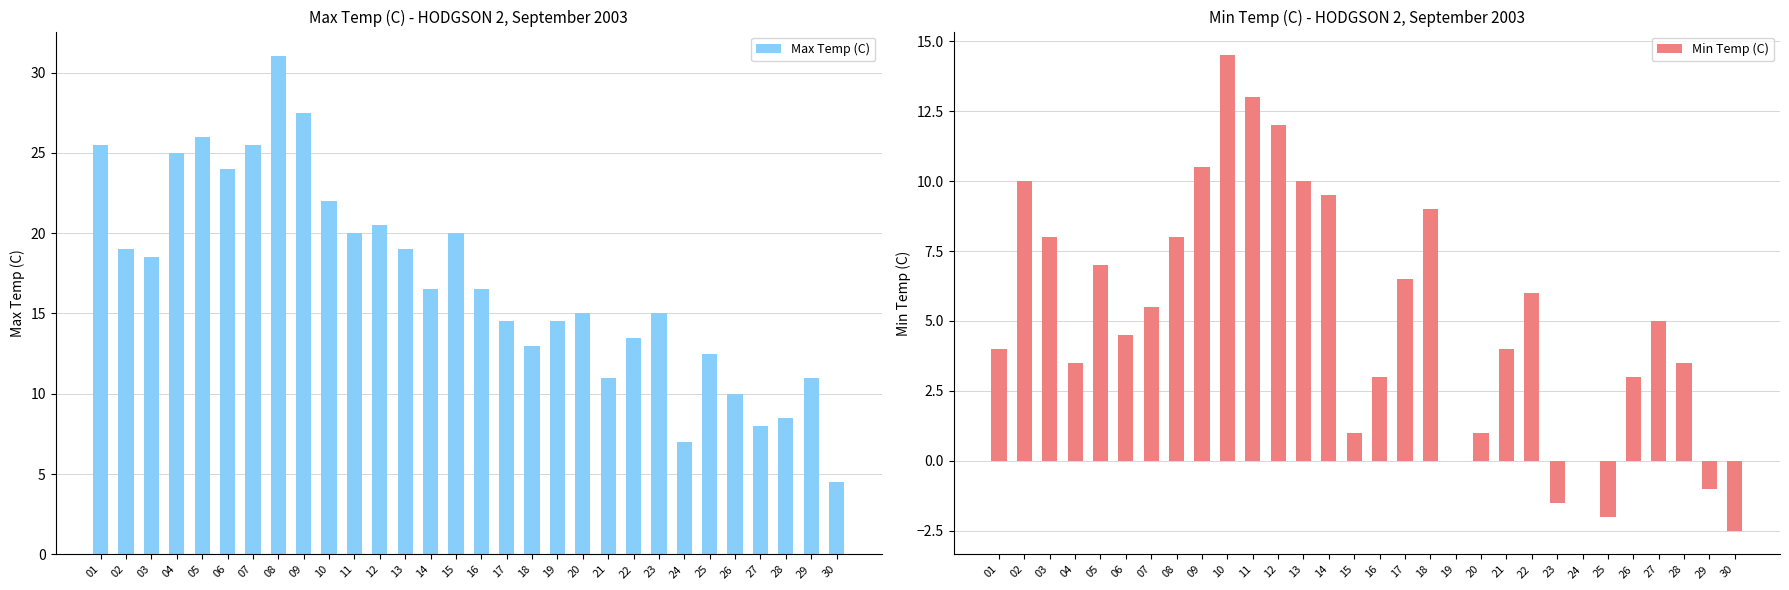

How many bars are there in total?

60